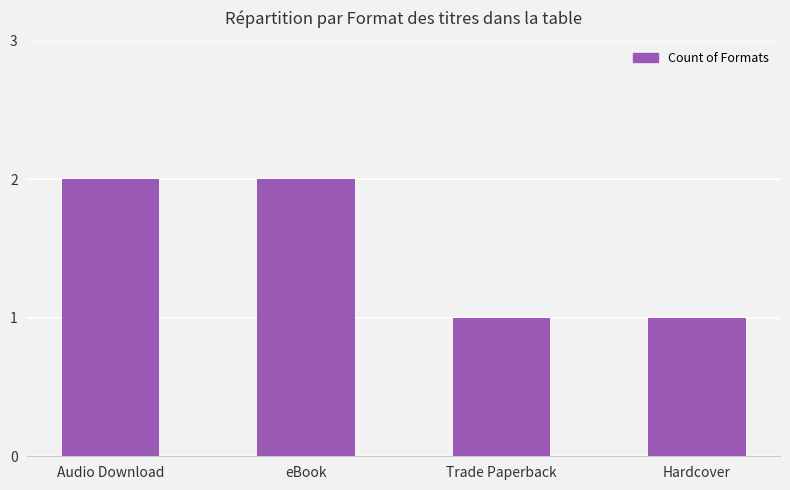

Is it true that the value at Trade Paperback is 1?

True